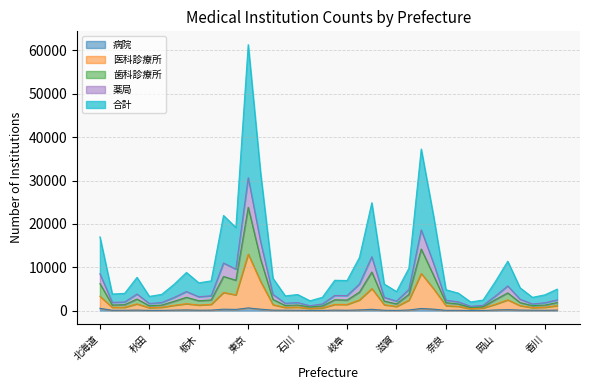

Reading left to right, extract all data points from this chart.

病院: 542	93	92	136	65	67	130	174	109	129	343	290	631	343	123	106	91	67	60	126	98	170	318	93	58	164	509	349	76	83	43	46	159	235	140	106	87	135
医科診療所: 3309	765	776	1574	679	789	1242	1613	1303	1451	4203	3639	13053	6718	1384	734	812	521	629	1448	1441	2479	5104	1375	975	2420	8582	5044	1143	999	456	614	1483	2498	1166	705	787	1167
歯科診療所: 6241	1306	1378	2674	1130	1290	2156	3079	2289	2472	7890	7014	23845	11869	2587	1197	1312	836	1082	2511	2443	4283	8923	2220	1565	3766	14217	8112	1848	1550	726	888	2544	4099	1860	1156	1289	1868
薬局: 8514	1919	1998	3841	1648	1882	3043	4405	3210	3436	10977	9582	30662	15904	3743	1706	1863	1141	1544	3505	3476	6141	12443	3073	2203	4896	18633	10892	2412	2022	1005	1224	3367	5699	2636	1539	1823	2485
合計: 17028	3838	3996	7682	3296	3764	6086	8810	6420	6872	21954	19164	61324	31808	7486	3412	3726	2282	3088	7010	6952	12282	24886	6146	4406	9792	37266	21784	4824	4044	2010	2448	6734	11398	5272	3078	3646	4970